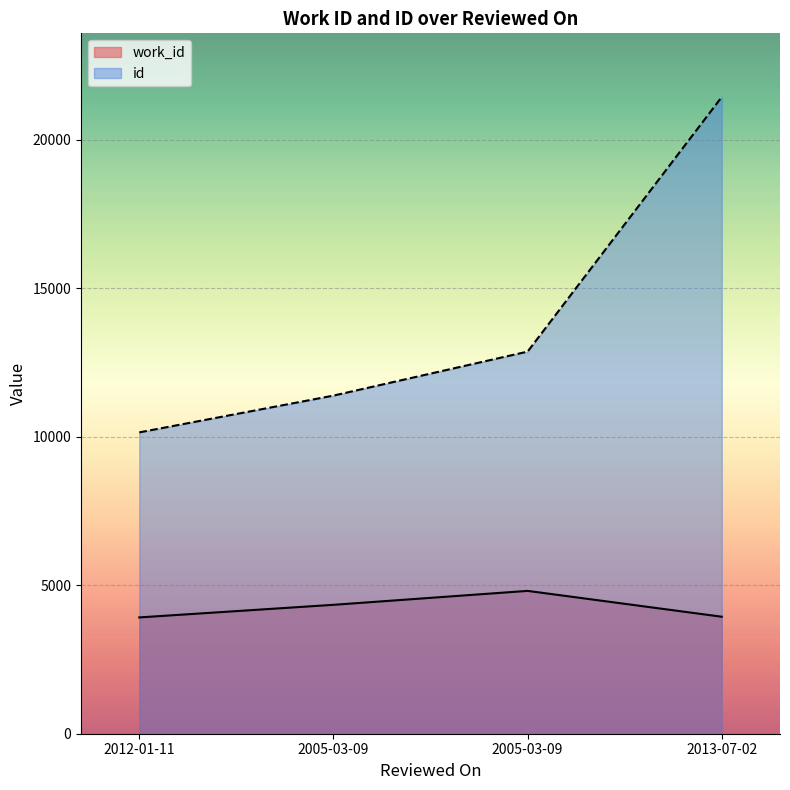

What is the value of the work_id point at the 2nd from the left?

4339